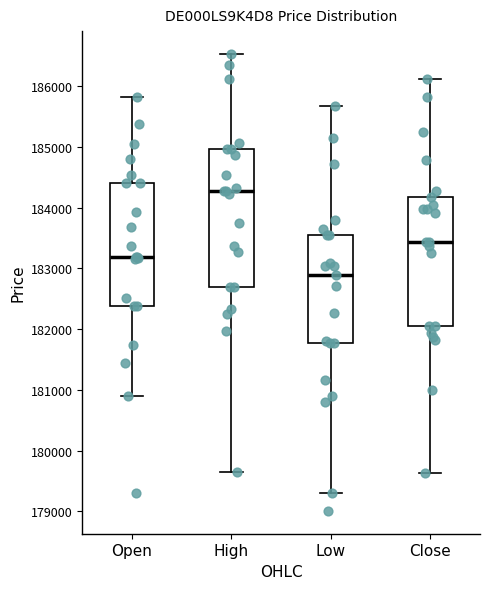

Which box is the tallest, from its lower edge to its upper edge?

High